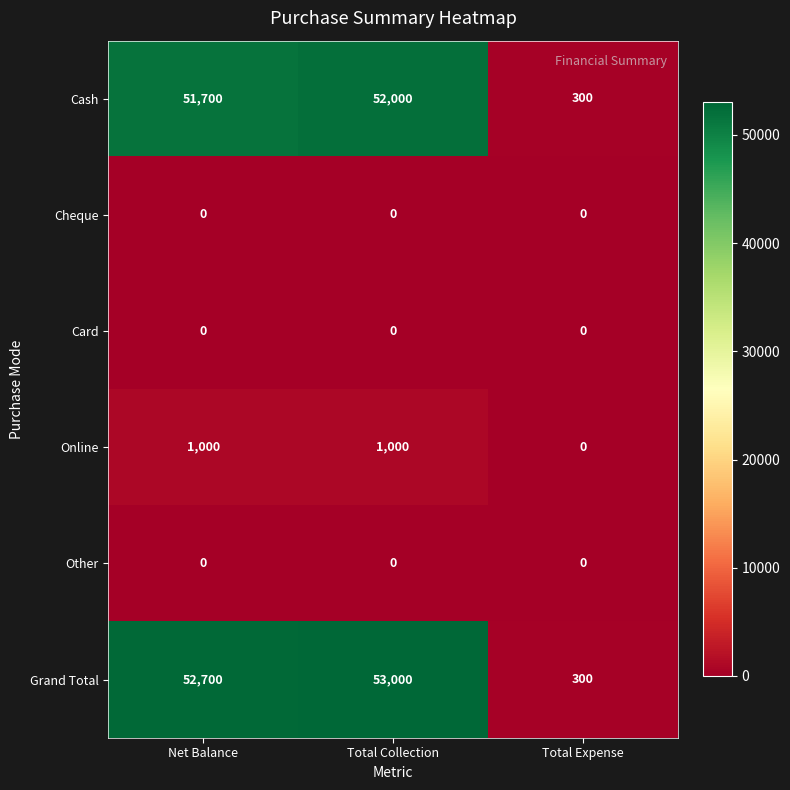

List the labels in order of Cash value, largest first.

Total Collection, Net Balance, Total Expense